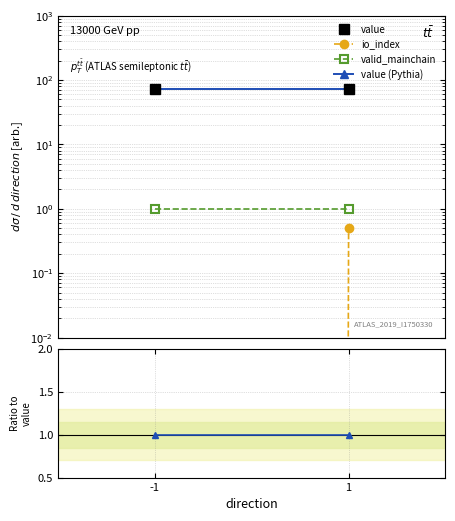

The value of value at 1 is 99.5. True or false?

False